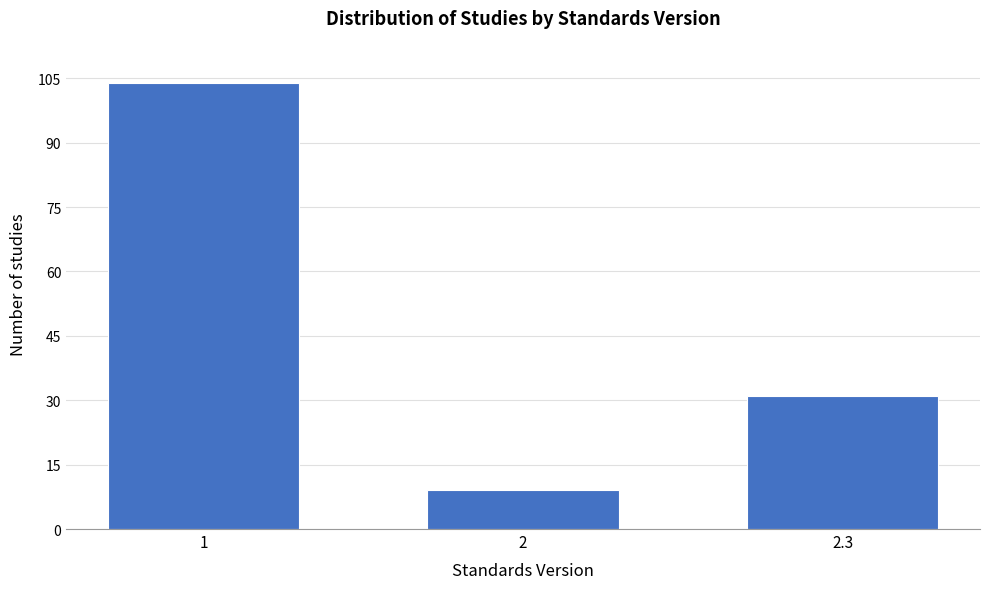

Reading left to right, transcribe all the data shown in this chart.

104	9	31